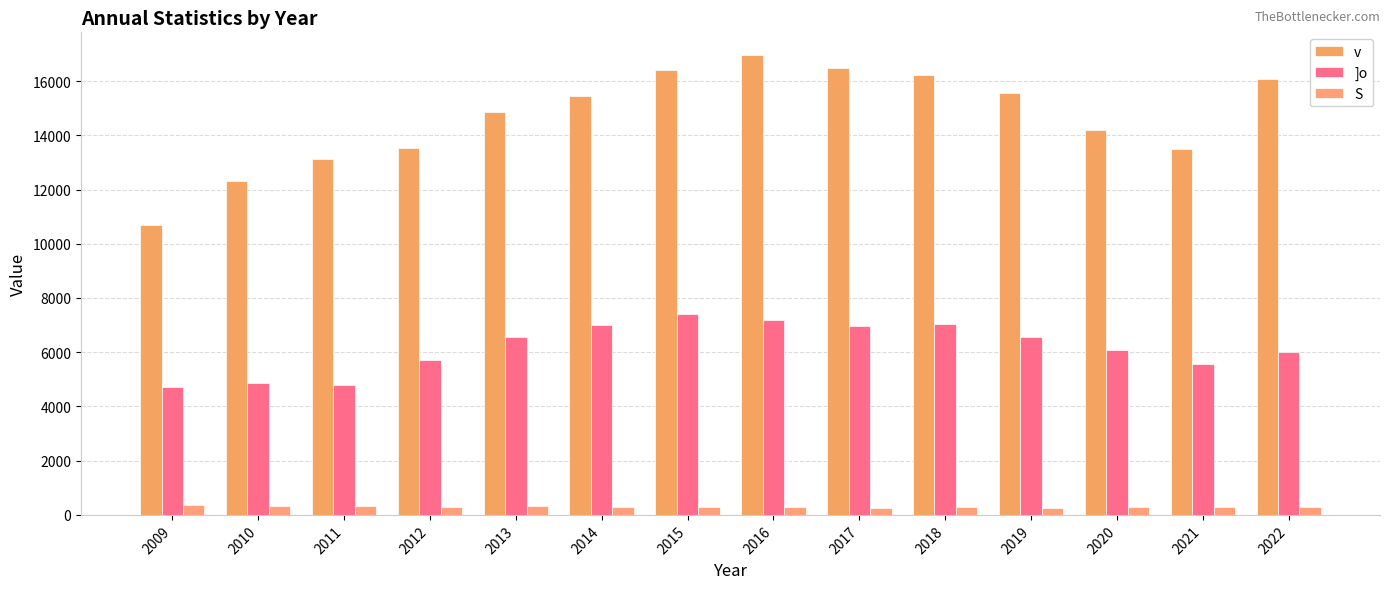

What is the difference between the maximum and minimum values in the ]o series?

2700